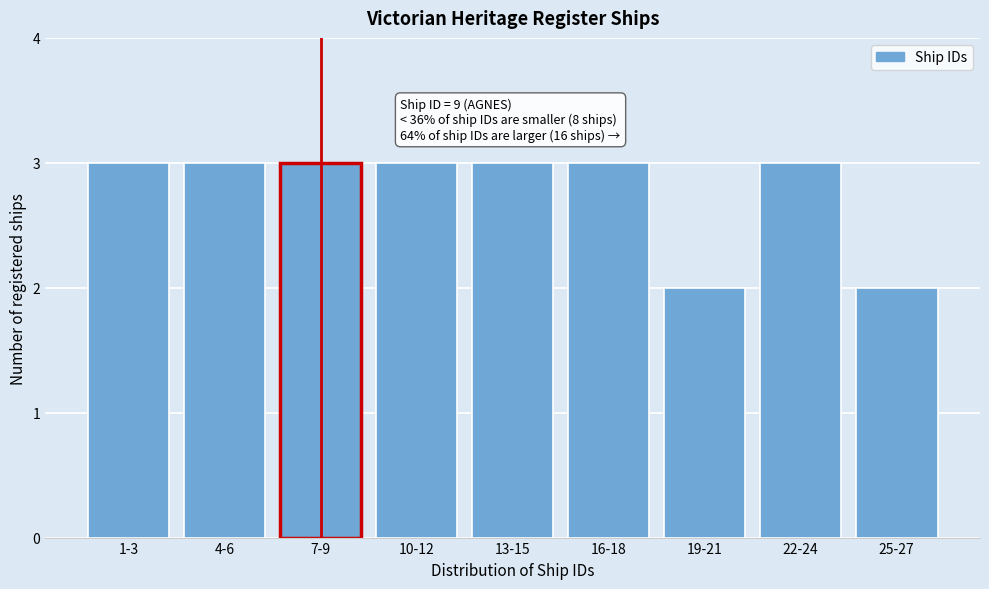

Reading right to left, list all the values displayed in this chart.

25-27=2	22-24=3	19-21=2	16-18=3	13-15=3	10-12=3	7-9=3	4-6=3	1-3=3